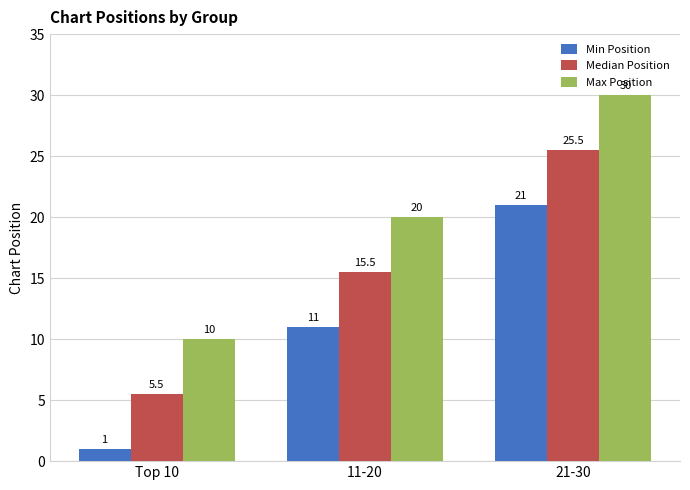

What is the average value of the Median Position series?

15.5